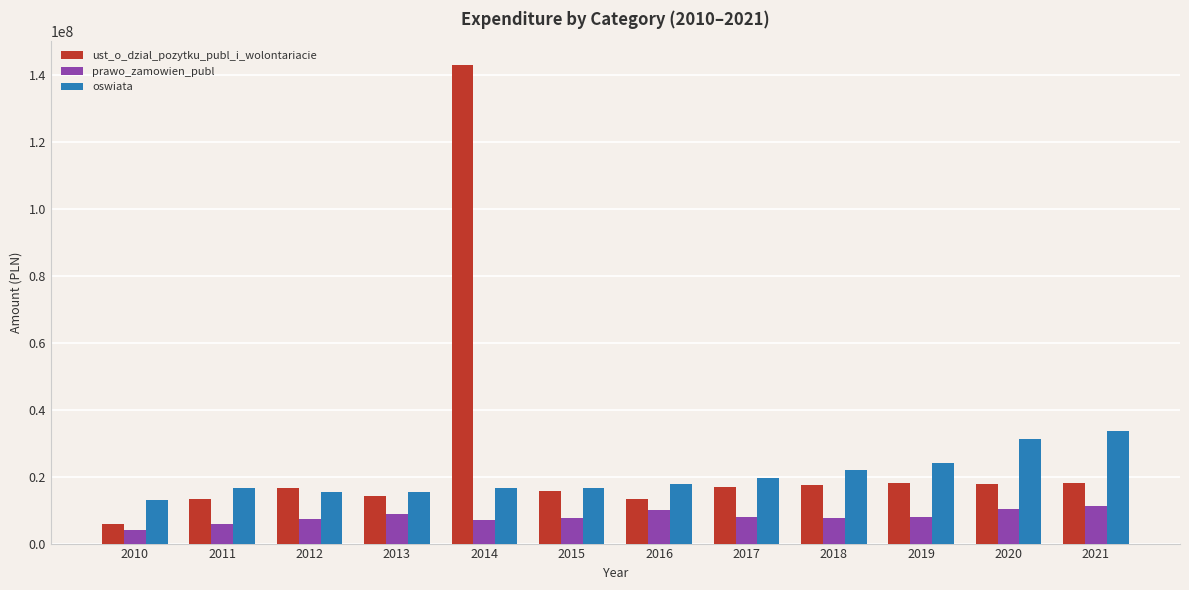

Rank the series by their maximum value, from lowest to highest.

prawo_zamowien_publ, oswiata, ust_o_dzial_pozytku_publ_i_wolontariacie